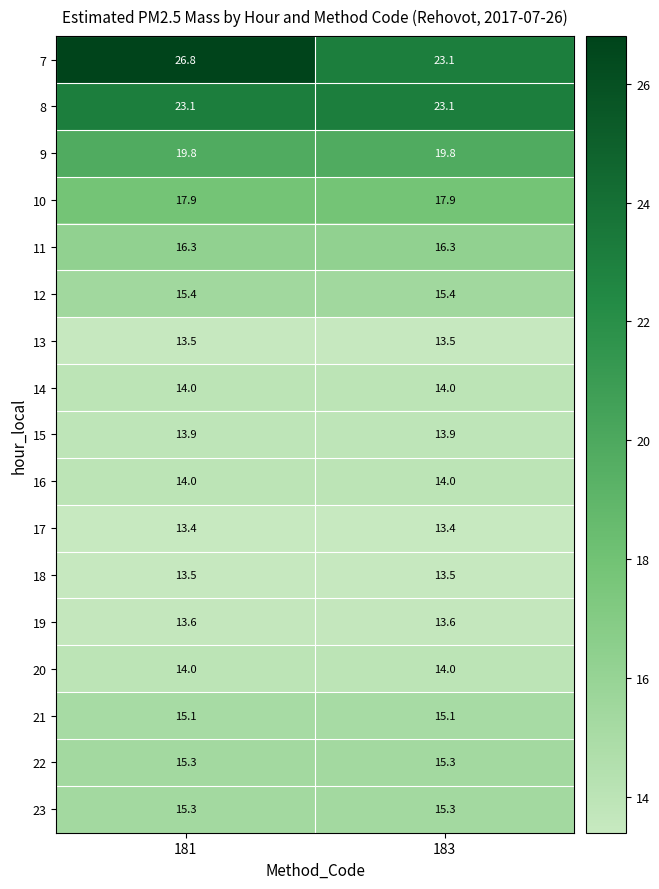

What is the difference between the highest and lowest values at 183?

9.7